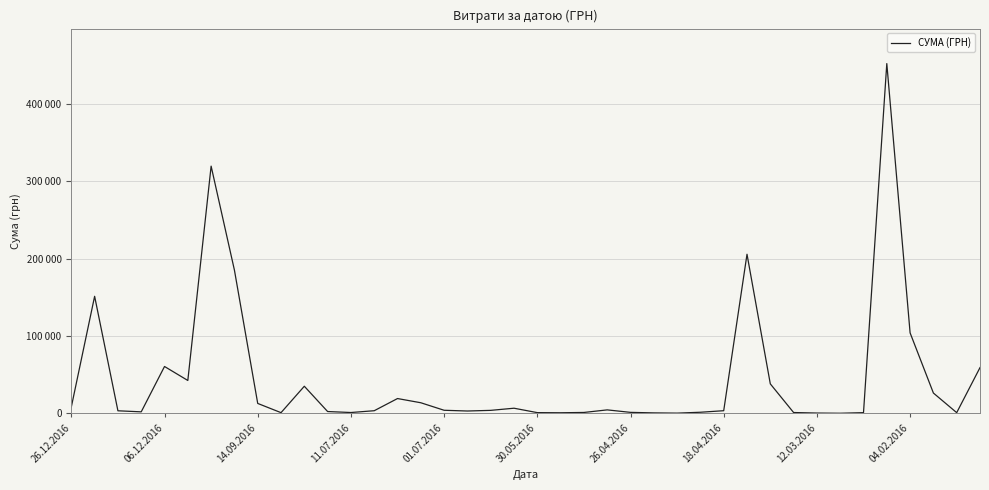

At which label does the data first exceed 3973?

26.12.2016